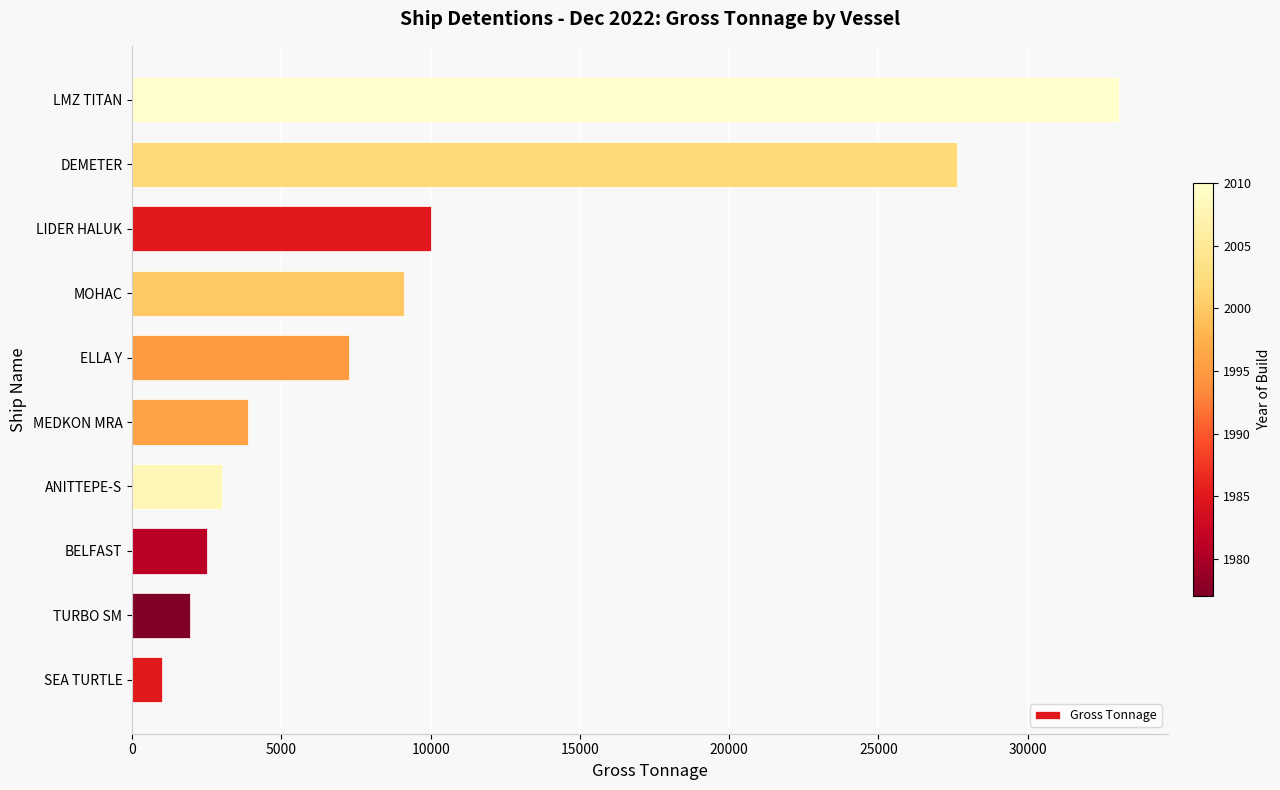

What is the minimum value shown in the chart?

998